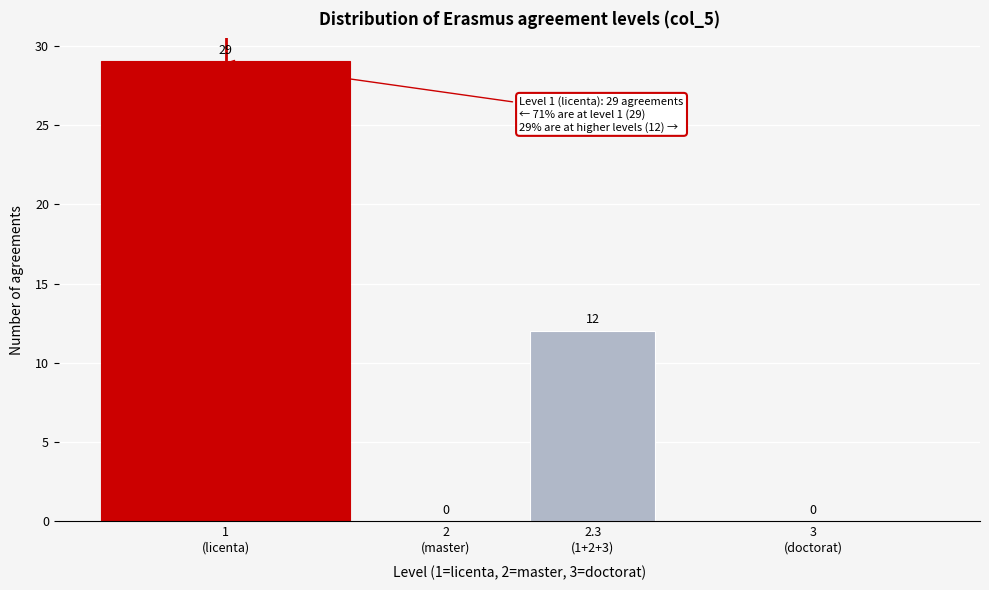

What is the greatest value displayed?

29